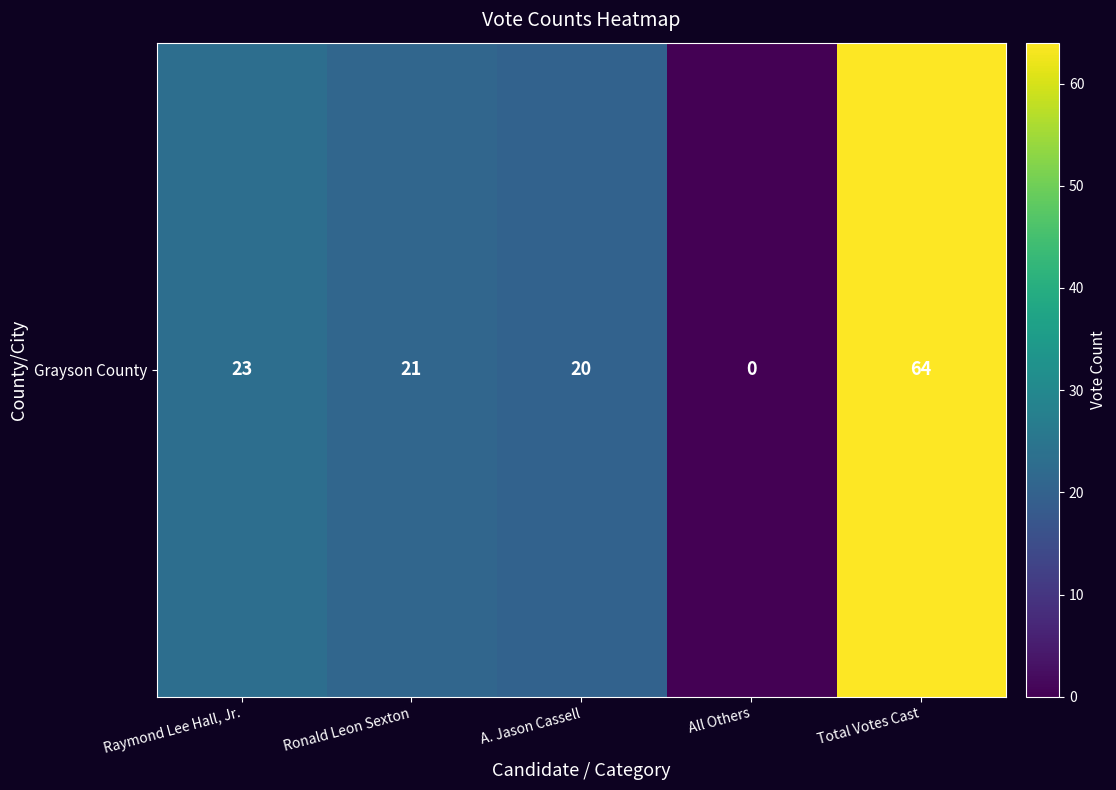

Between Raymond Lee Hall, Jr. and All Others, which is larger?

Raymond Lee Hall, Jr.